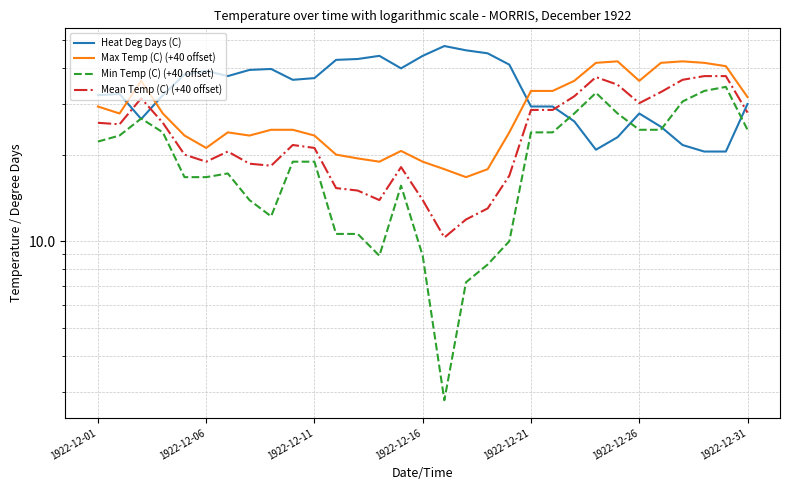

Is it true that Max Temp (C) (+40 offset) equals 27.8 at 1922-12-06?

True